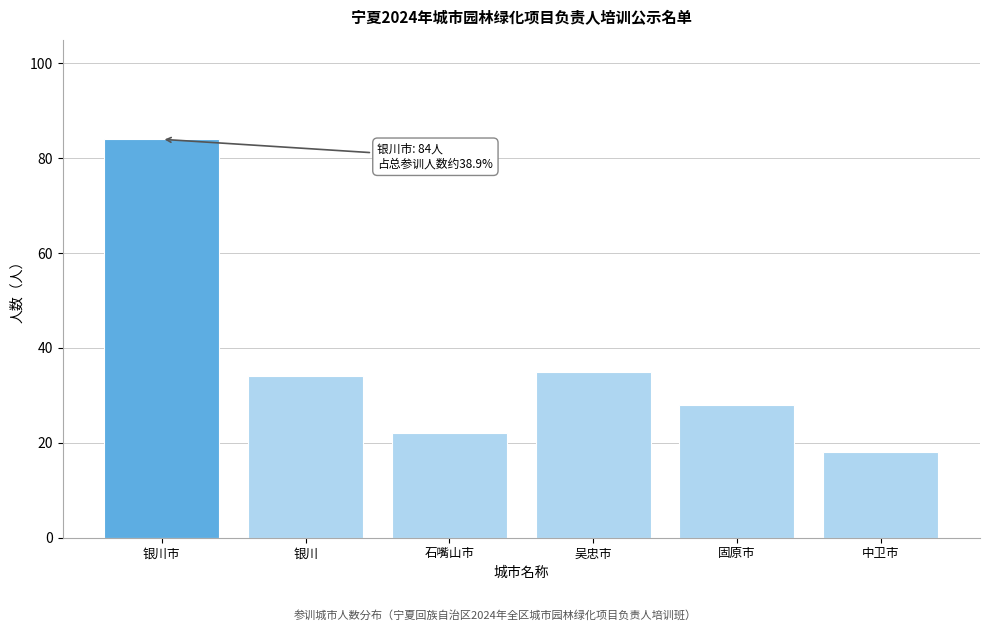

Reading left to right, list all the values displayed in this chart.

银川市=84	银川=34	石嘴山市=22	吴忠市=35	固原市=28	中卫市=18